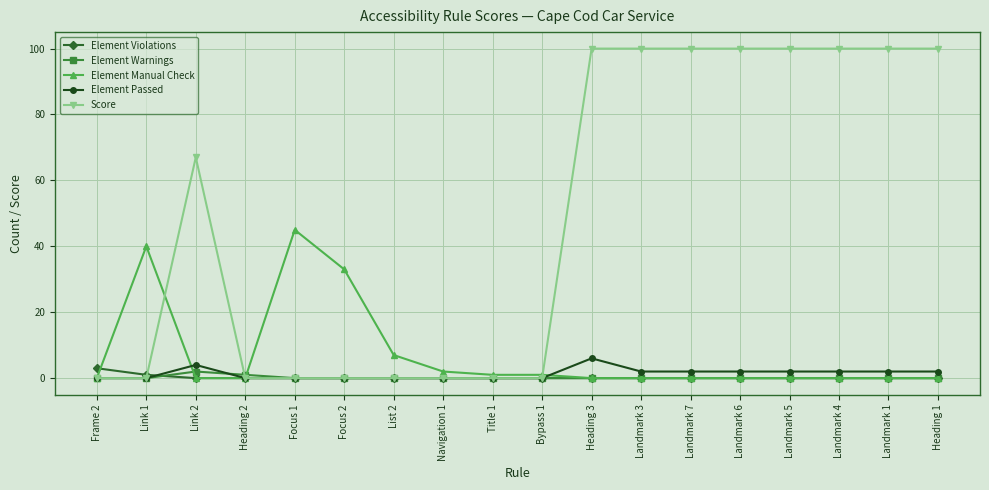

The Element Manual Check series shows 0 at Landmark 4. True or false?

True